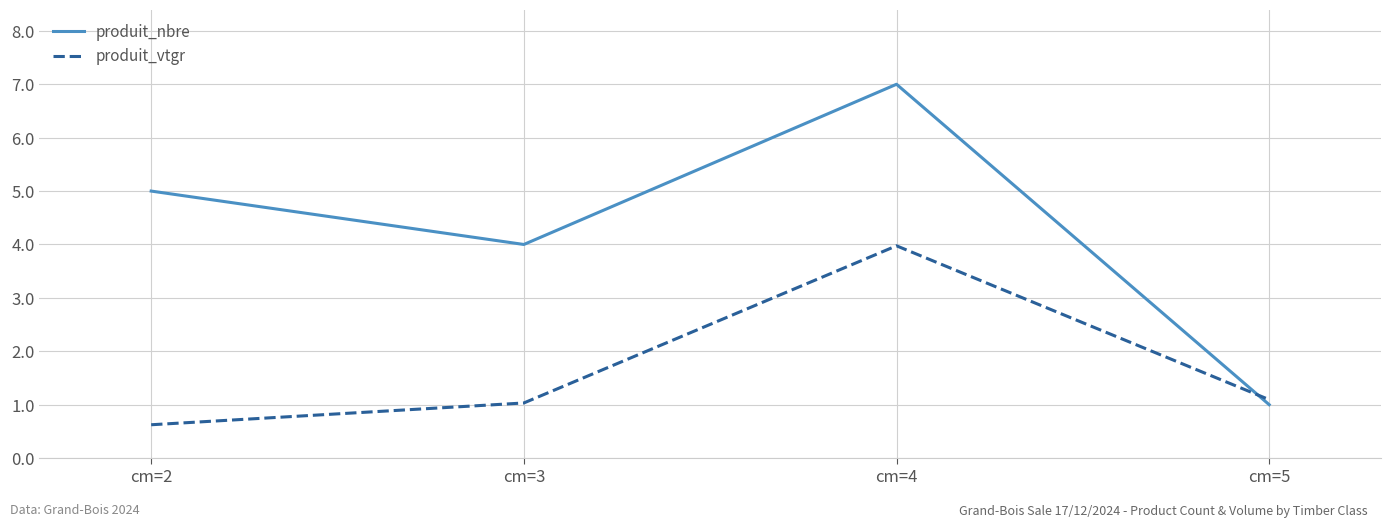

Between cm=2 and cm=5, which series saw the biggest shift?

produit_nbre